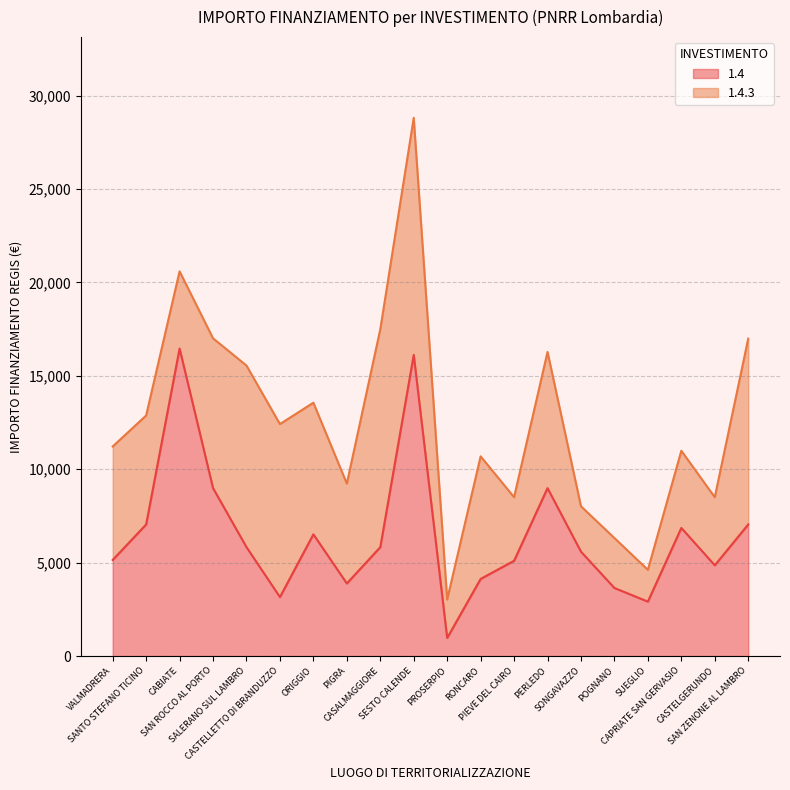

What is the value of the 13th point from the left?

5103